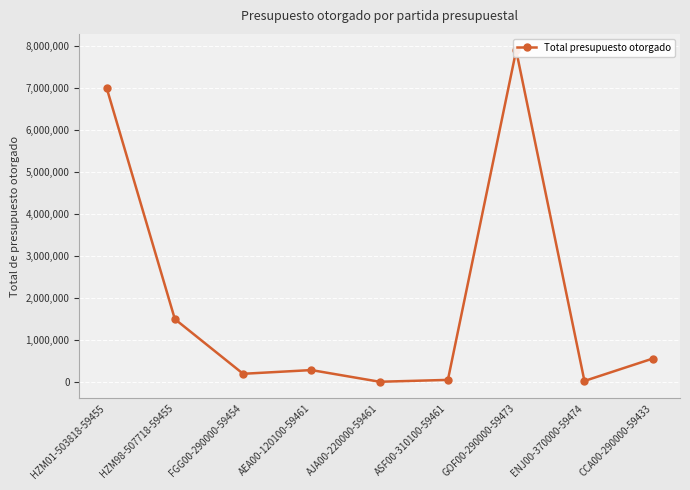

How many data points are less than 288443?

4